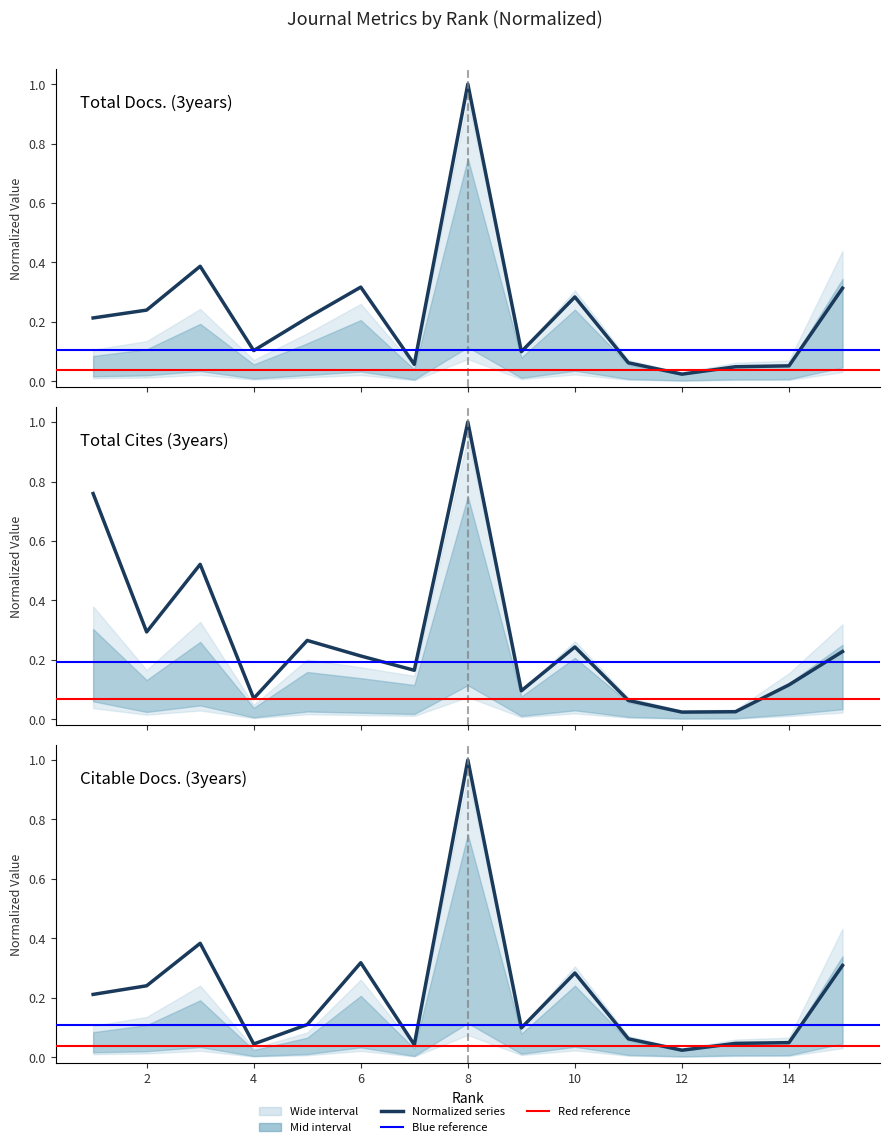

How many interior local valleys does the Total Cites (3years) series have?

5